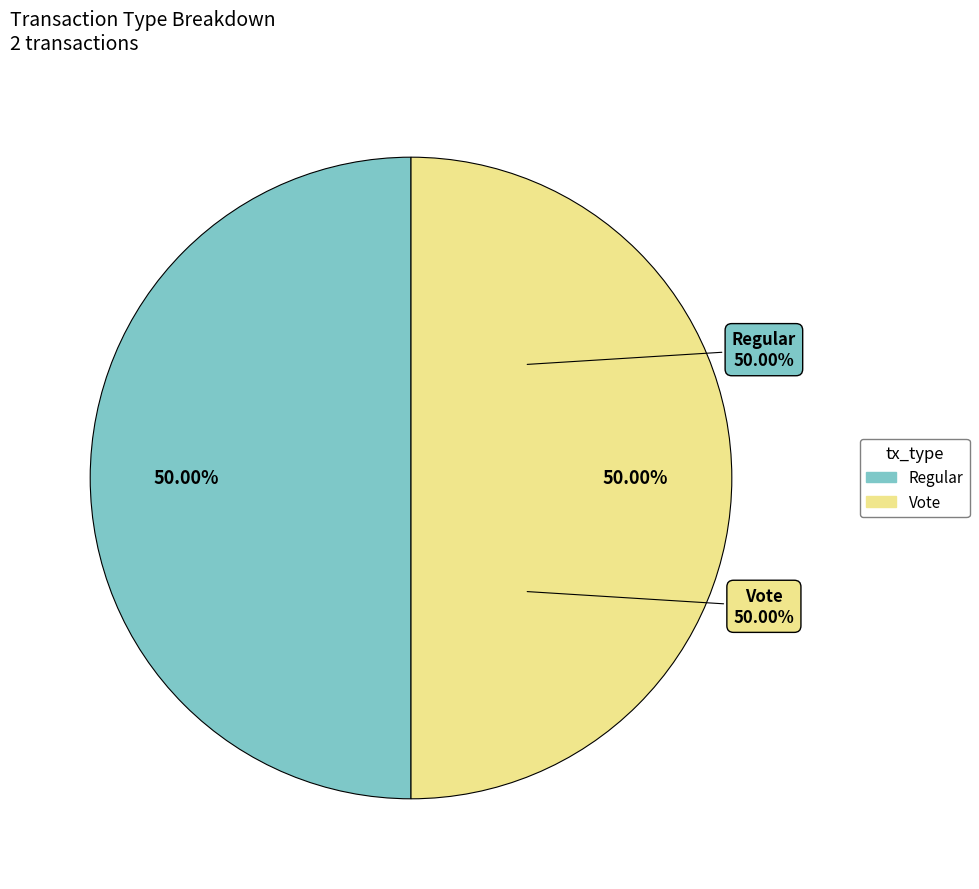

Rank the categories by value from highest to lowest.

Vote (io_index=2), Regular (io_index=0)